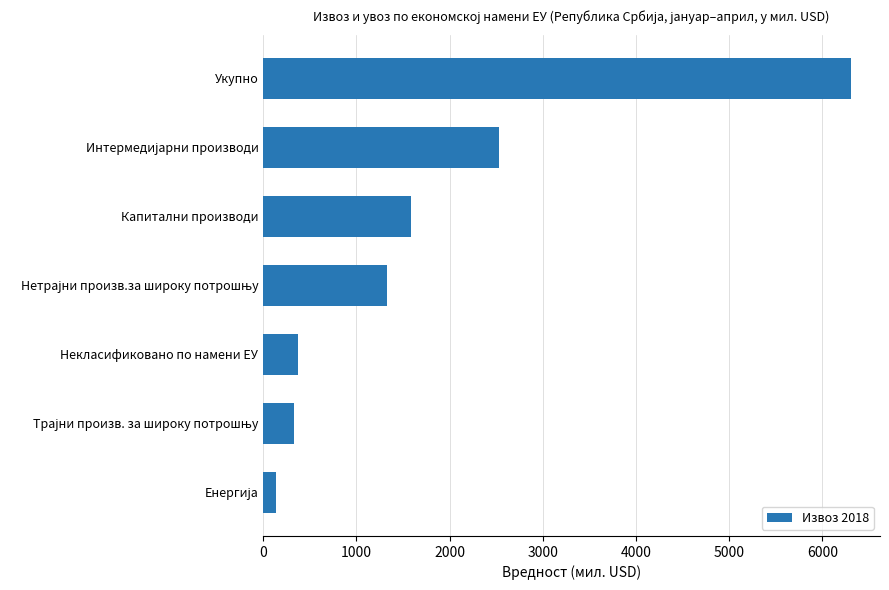

What is the difference between the maximum and minimum values?

6161.7